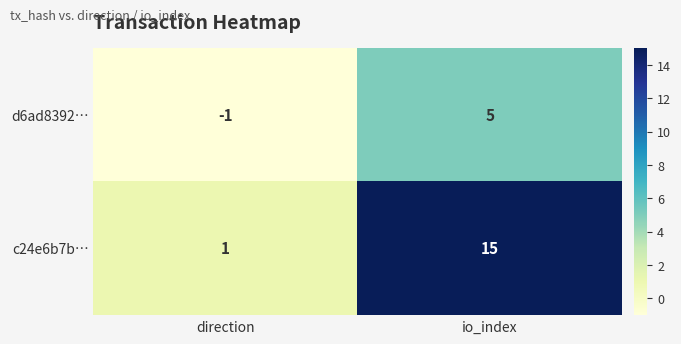

What is the difference between the d6ad8392… values at io_index and direction?

6